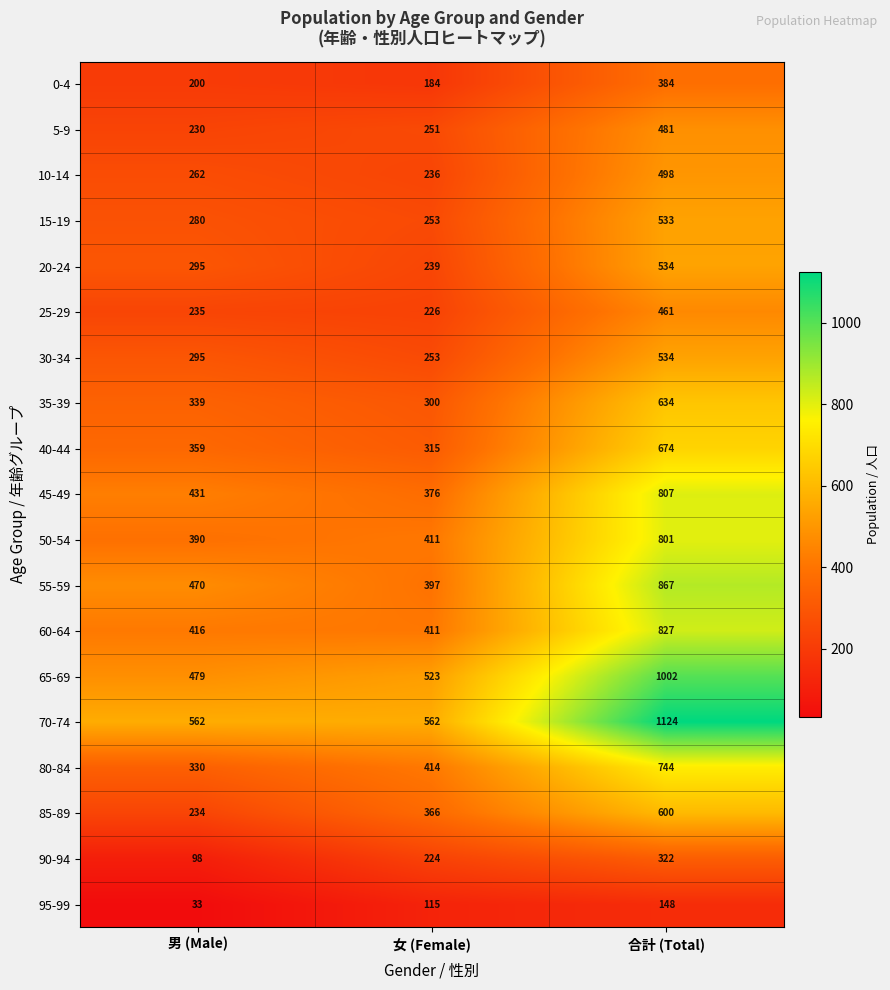

At how many categories does at least one series exceed 1056?

1